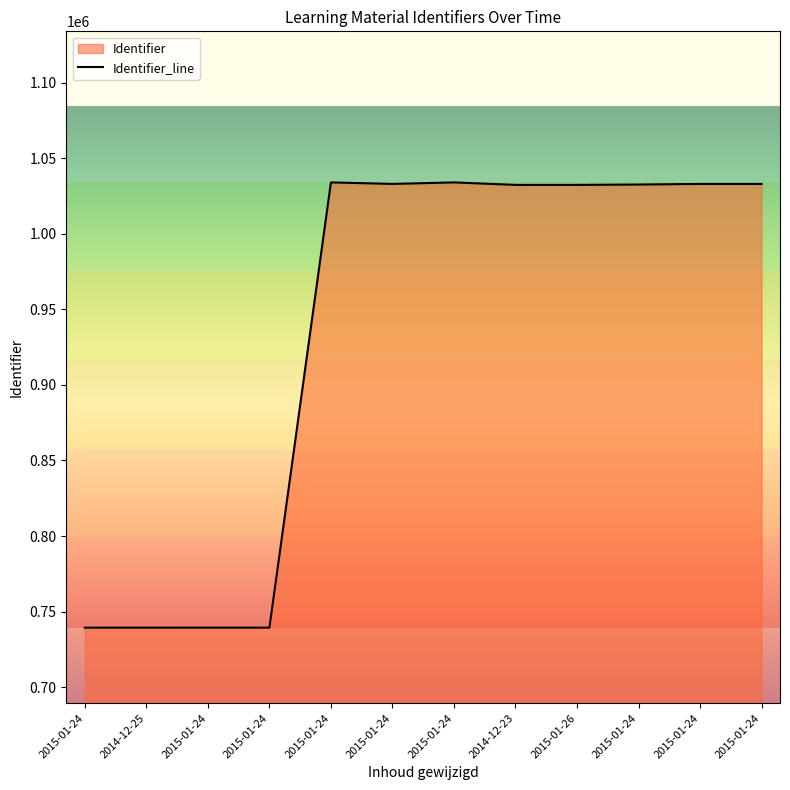

What is the difference between the second highest and second lowest values?

294726